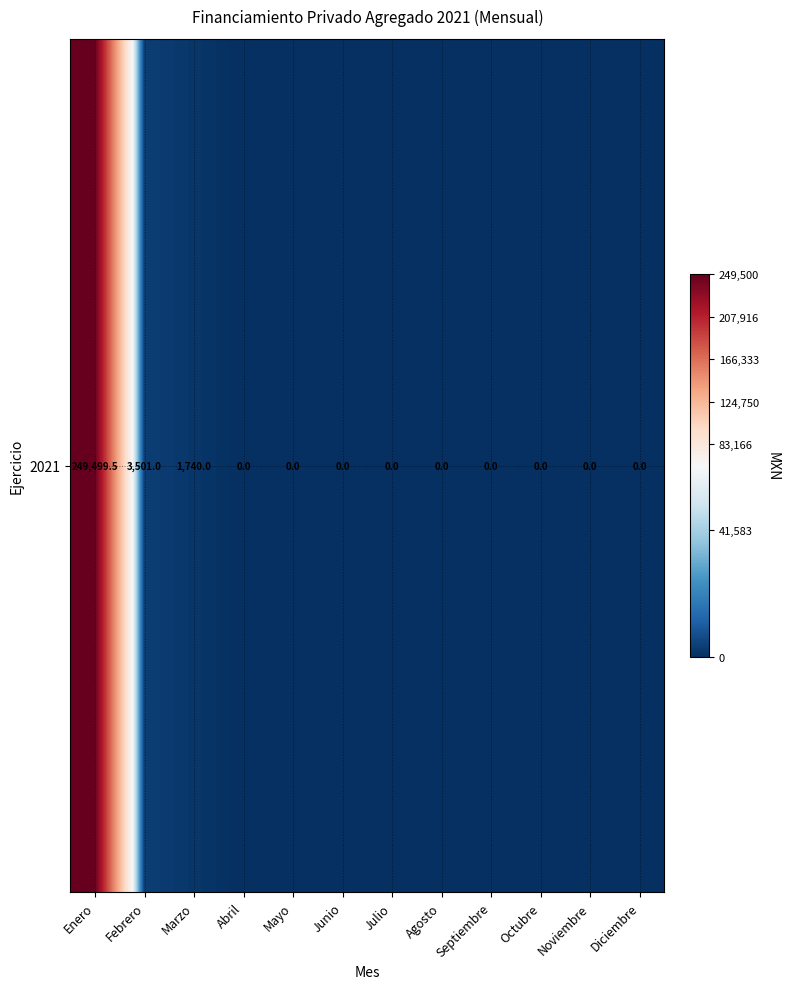

Reading left to right, what are all the values shown in this chart?

Enero=249499.5	Febrero=3501.0	Marzo=1740.0	Abril=0.0	Mayo=0.0	Junio=0.0	Julio=0.0	Agosto=0.0	Septiembre=0.0	Octubre=0.0	Noviembre=0.0	Diciembre=0.0